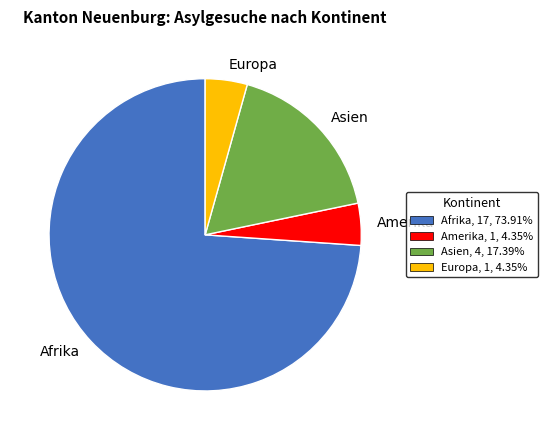

Is it true that Asien is 26% of the pie?

False